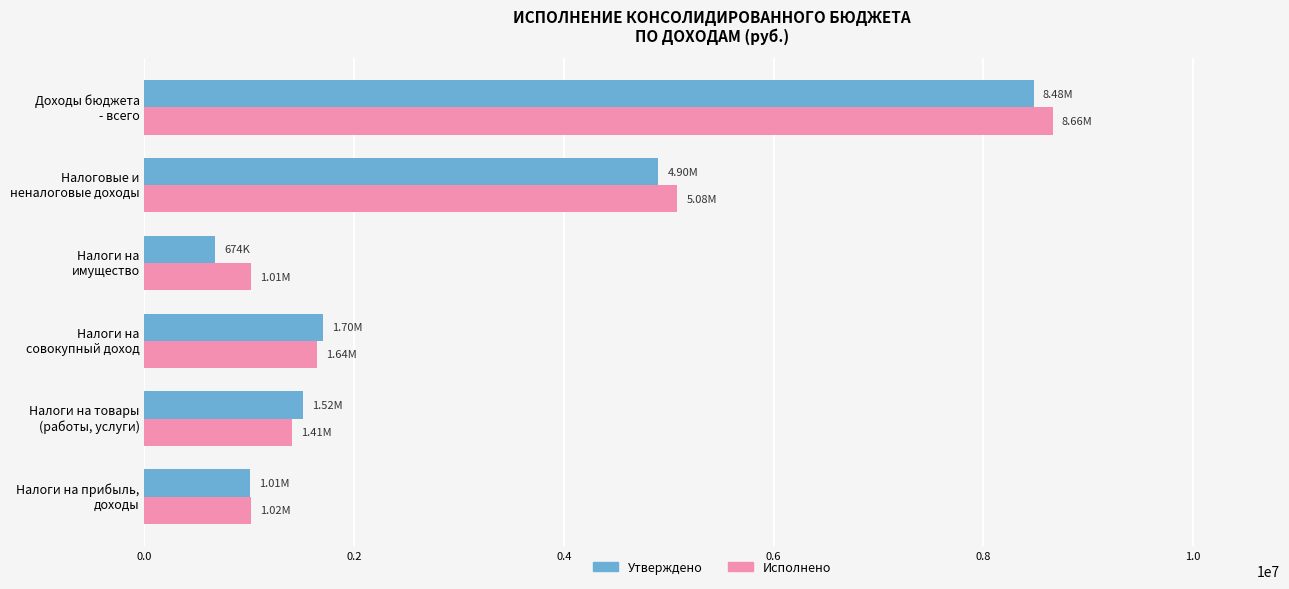

What is the difference between the second highest and minimum values in the Исполнено series?

4069278.7